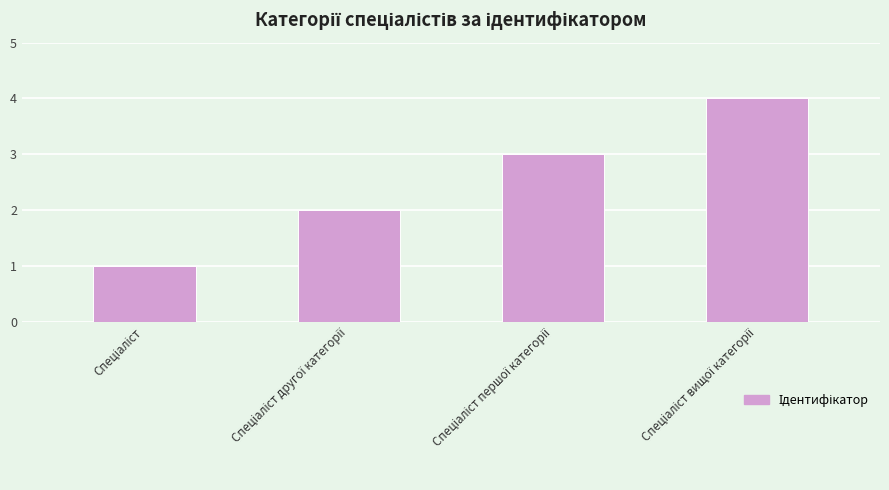

How many values are between 2 and 4?

3